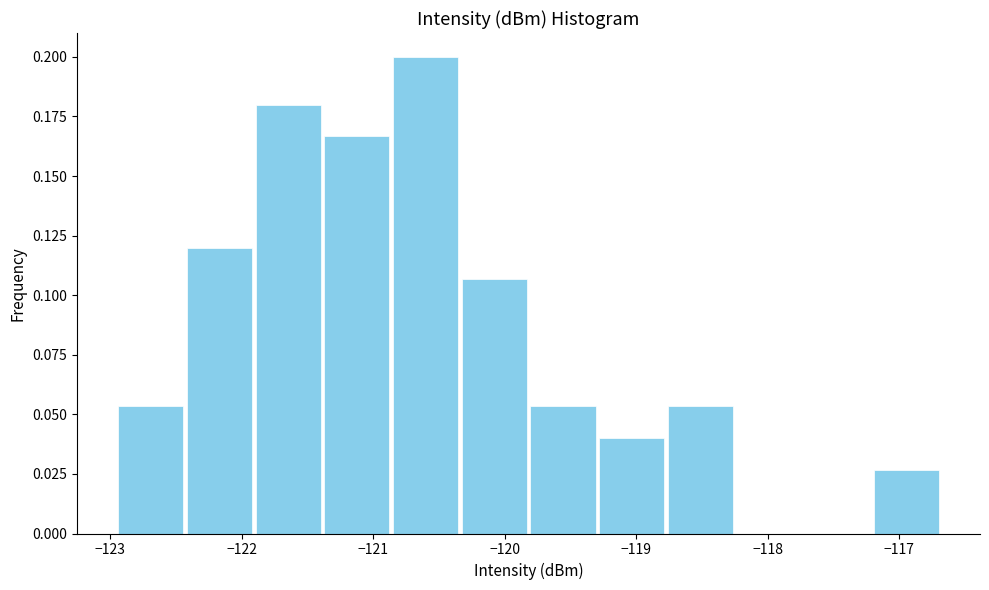

Over which range of the x-axis is the bar tallest?

-120.9 to -120.3